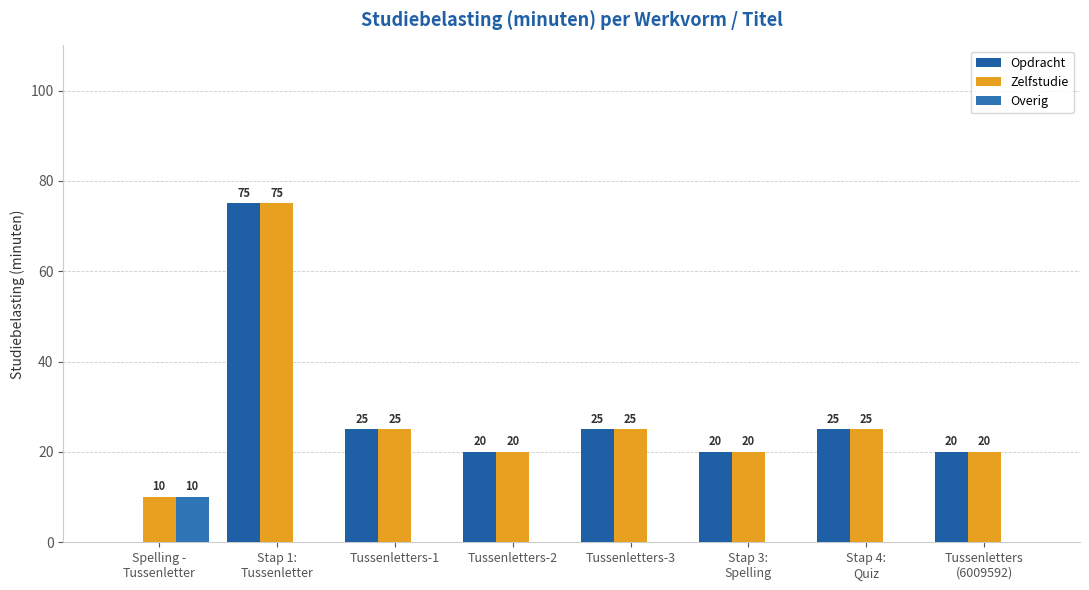

At which label does Opdracht first exceed 25?

Stap 1:
Tussenletter